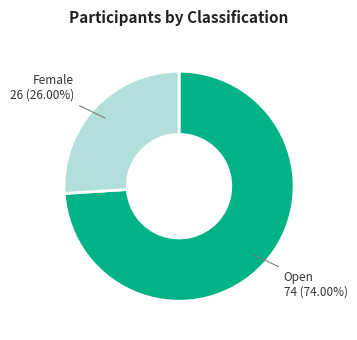

Does any single category account for the majority?

Yes